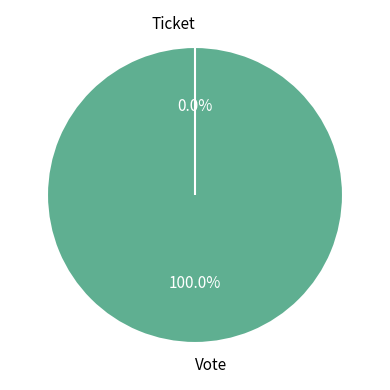

The Vote slice represents 94% of the pie. True or false?

False